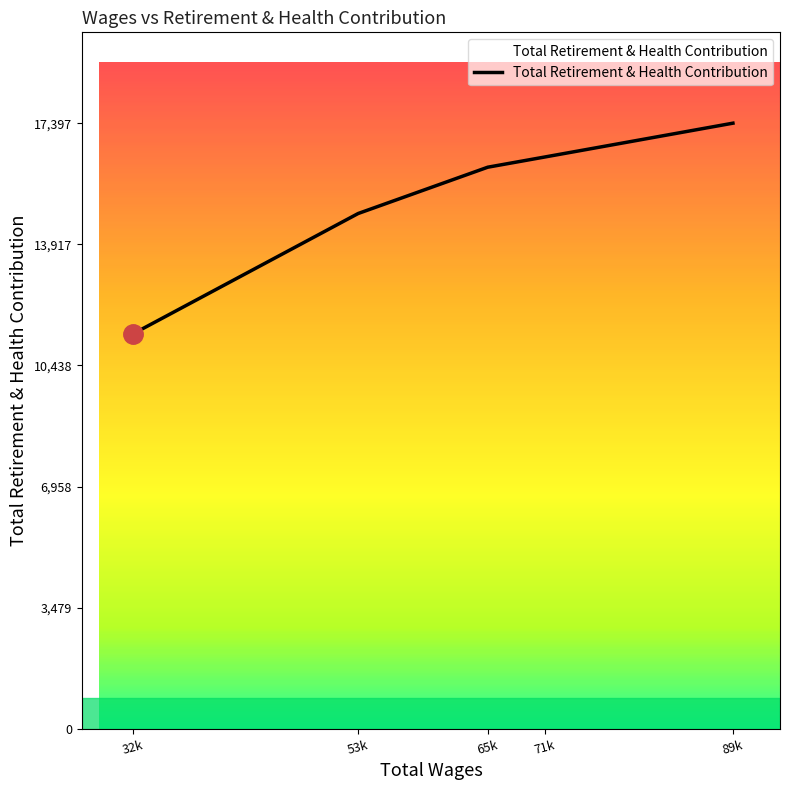

Which has a higher value, 65k or 89k?

89k